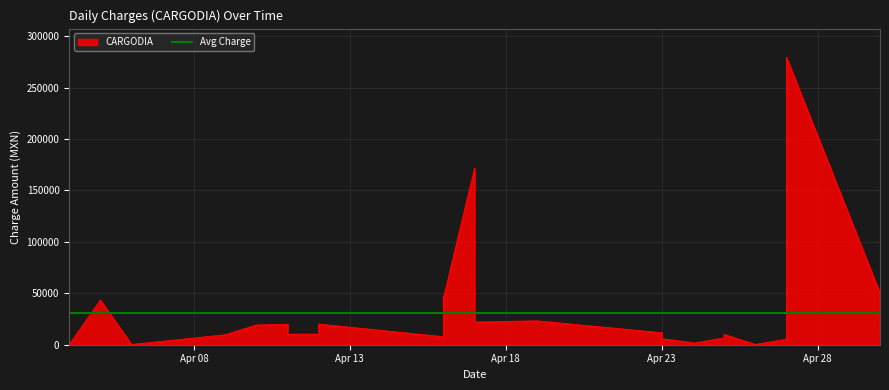

The chart shows a value of 279328.0 at 20180427. True or false?

True